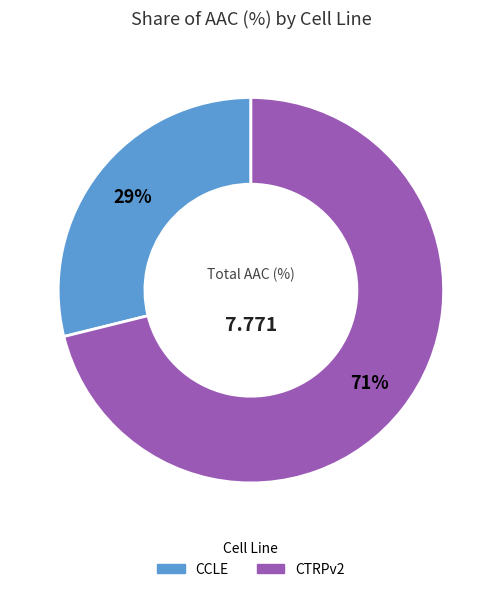

What percentage is the CTRPv2 slice, to the nearest percent?

71%